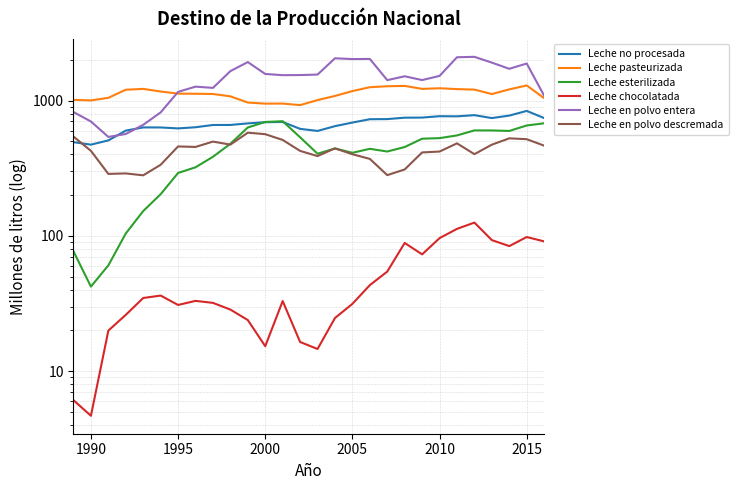

The value of Leche en polvo descremada at 20 is 725.1. True or false?

False